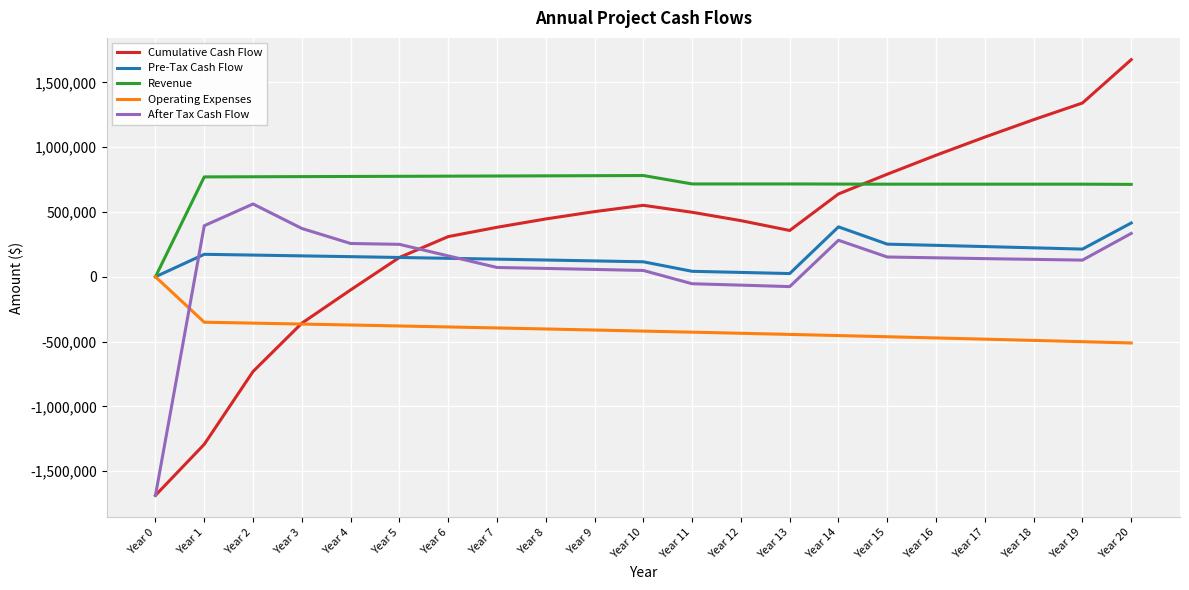

True or false: After Tax Cash Flow and Revenue cross at least once.

False